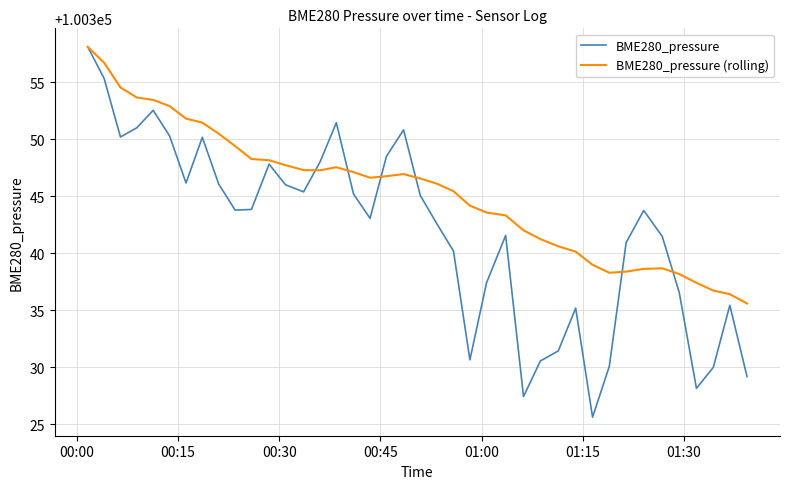

How many interior local peaks does the BME280_pressure series have?

9